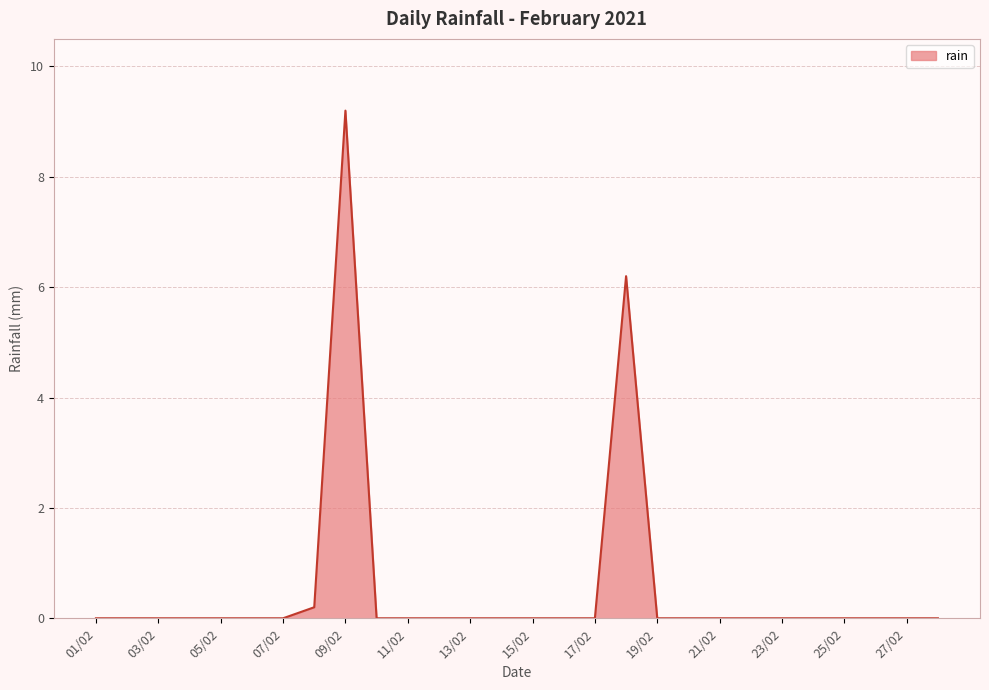

What is the maximum value shown in the chart?

9.2